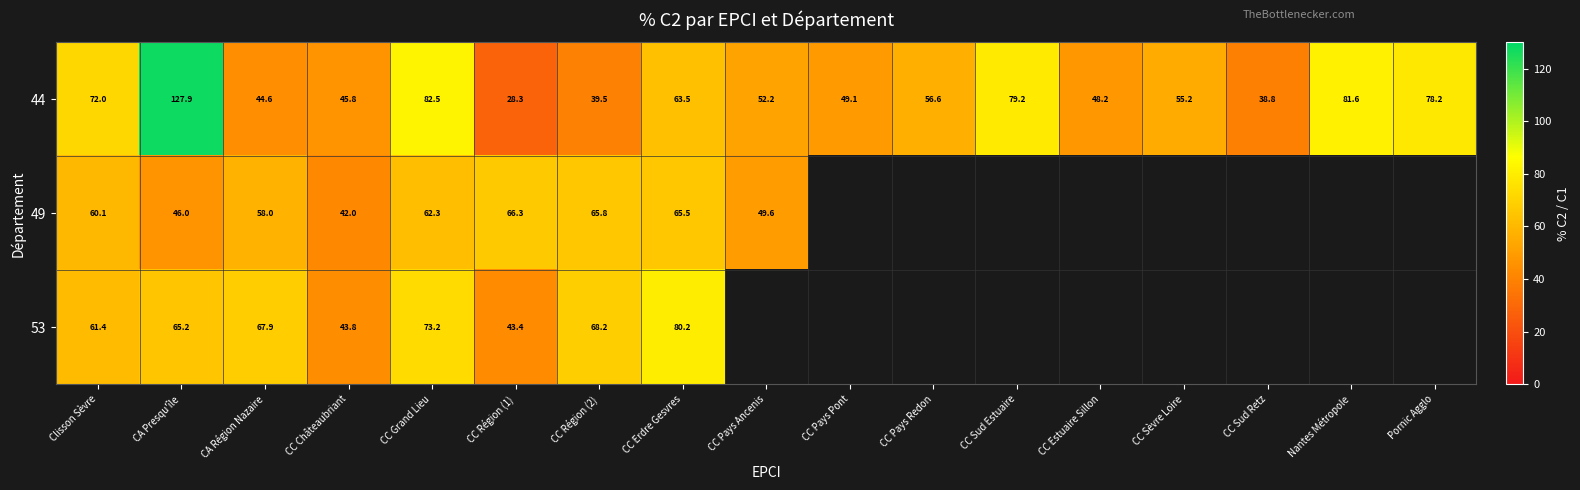

Where is 44 nearest to the value 78?

Pornic Agglo